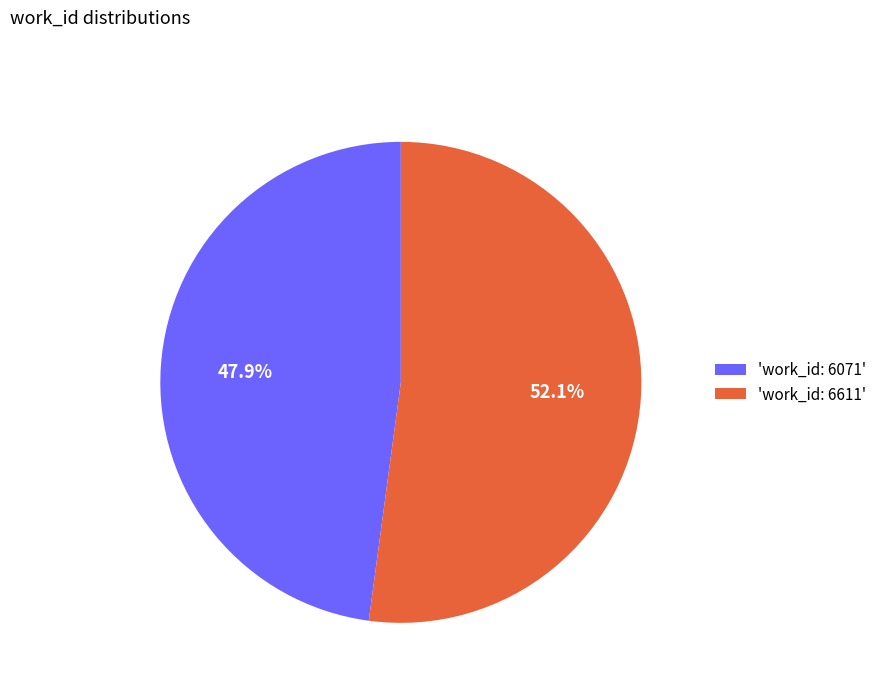

Is the sum of 'work_id: 6611' and 'work_id: 6071' greater than half?

Yes